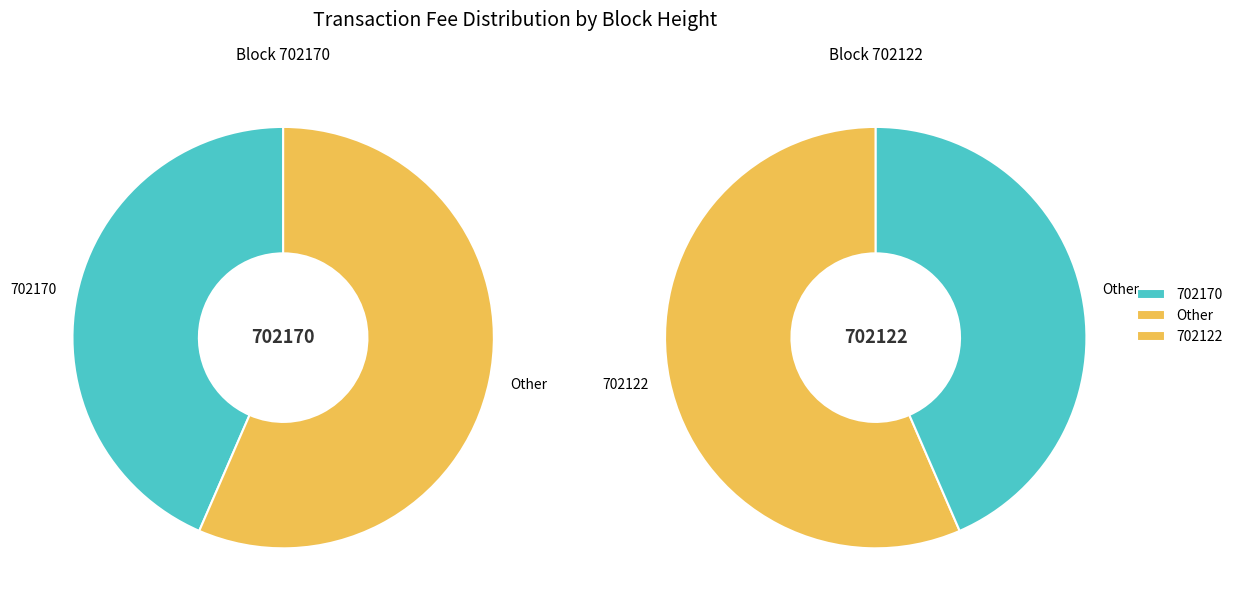

What is the change in value from 702170 to 702122?

-48